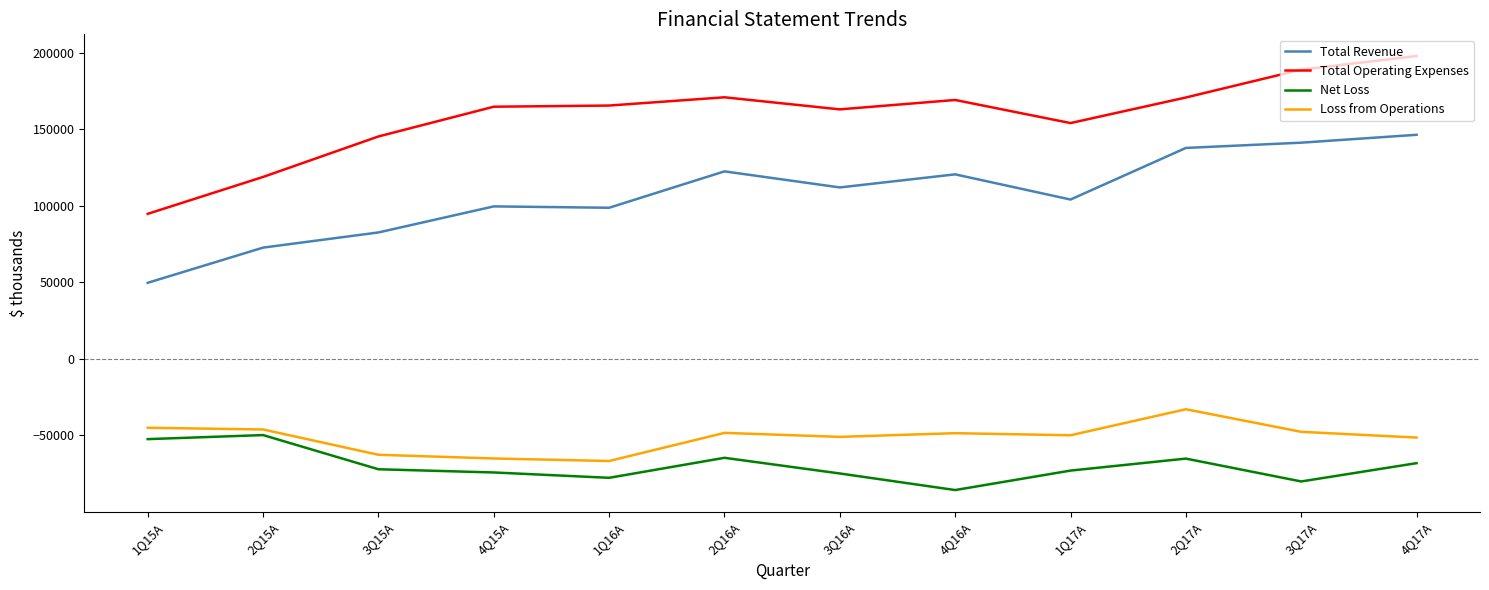

Is the value of Total Revenue at 2Q16A greater than the value of Total Operating Expenses at 4Q15A?

No